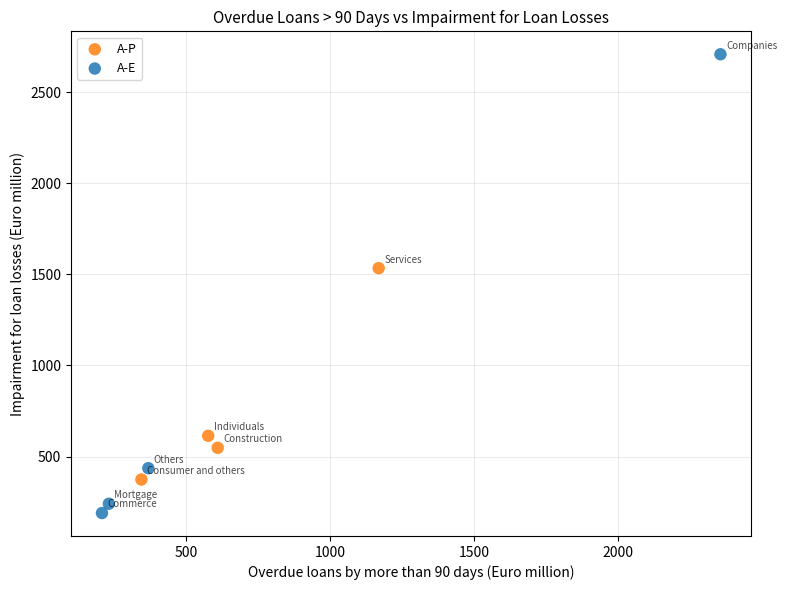

Which series contains the highest Y value?

A-E